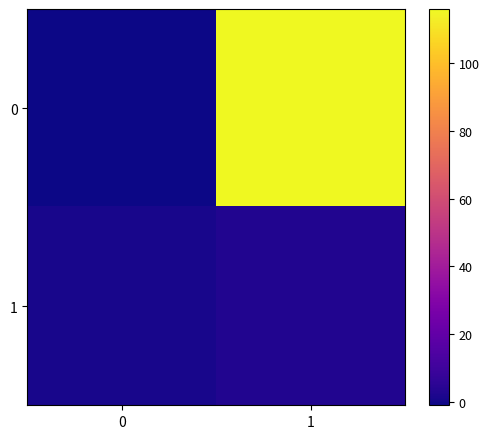

Reading left to right, what are all the values shown in this chart?

0: 0=-1	1=116
1: 0=1	1=3